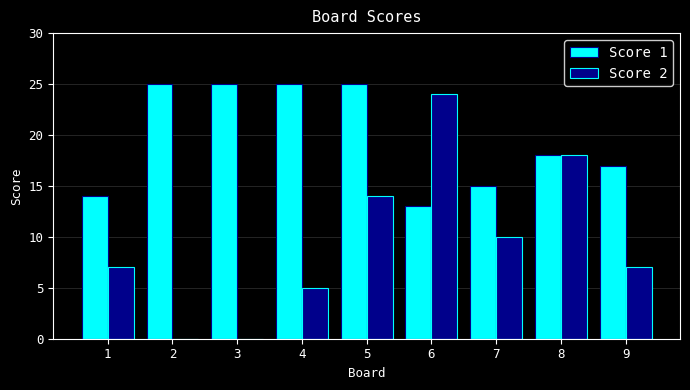

Is it true that Score 2 equals 37 at 6?

False